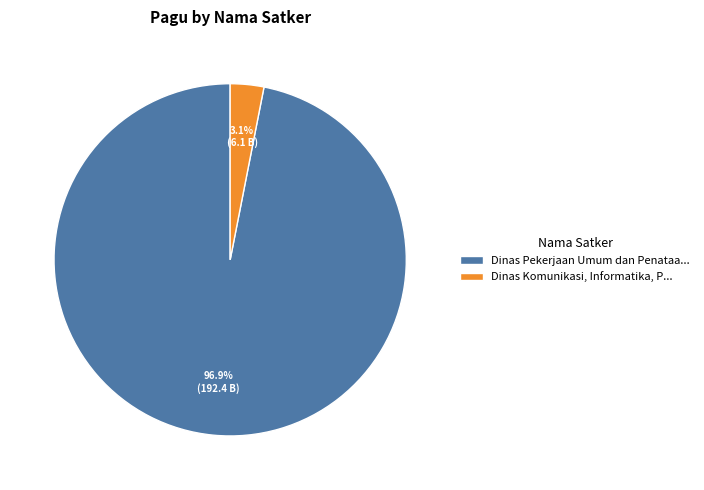

To the nearest percent, what is the difference between the largest and smallest slice percentages?

94%